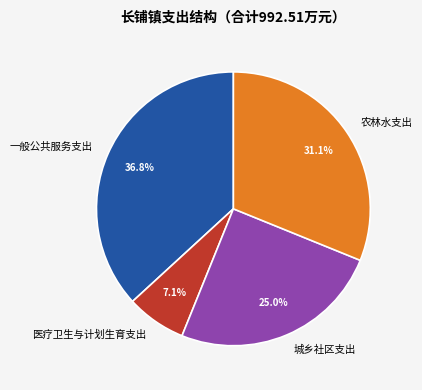

What is the ratio of the value at 城乡社区支出 to the value at 农林水支出?

0.8